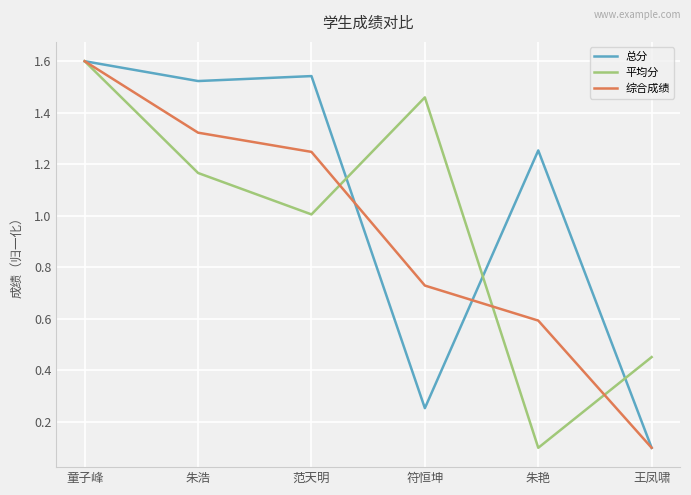

True or false: 总分 has more than 1 interior local peaks.

True